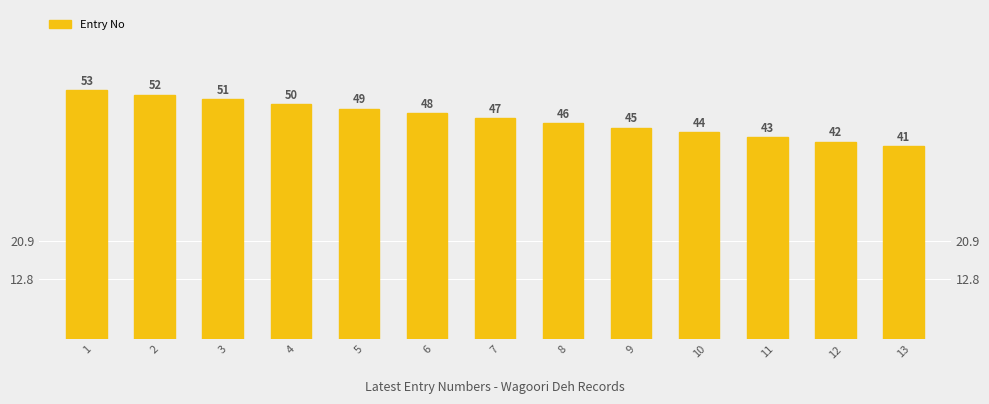

What is the value of the 8th bar from the left?

46